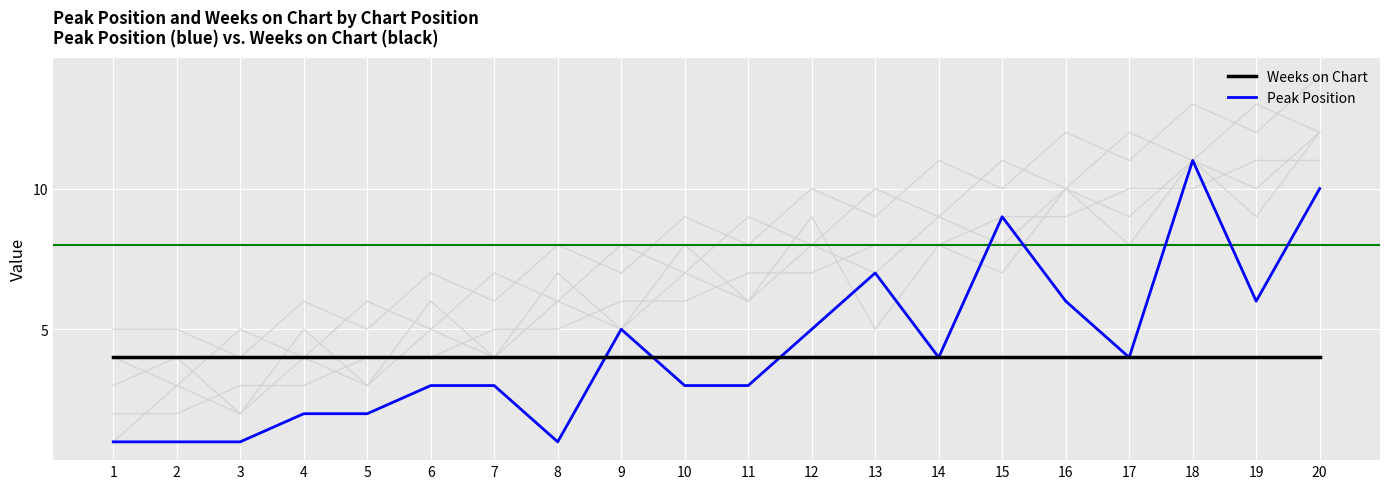

List the series in order of their peak value, lowest first.

Weeks on Chart, Peak Position